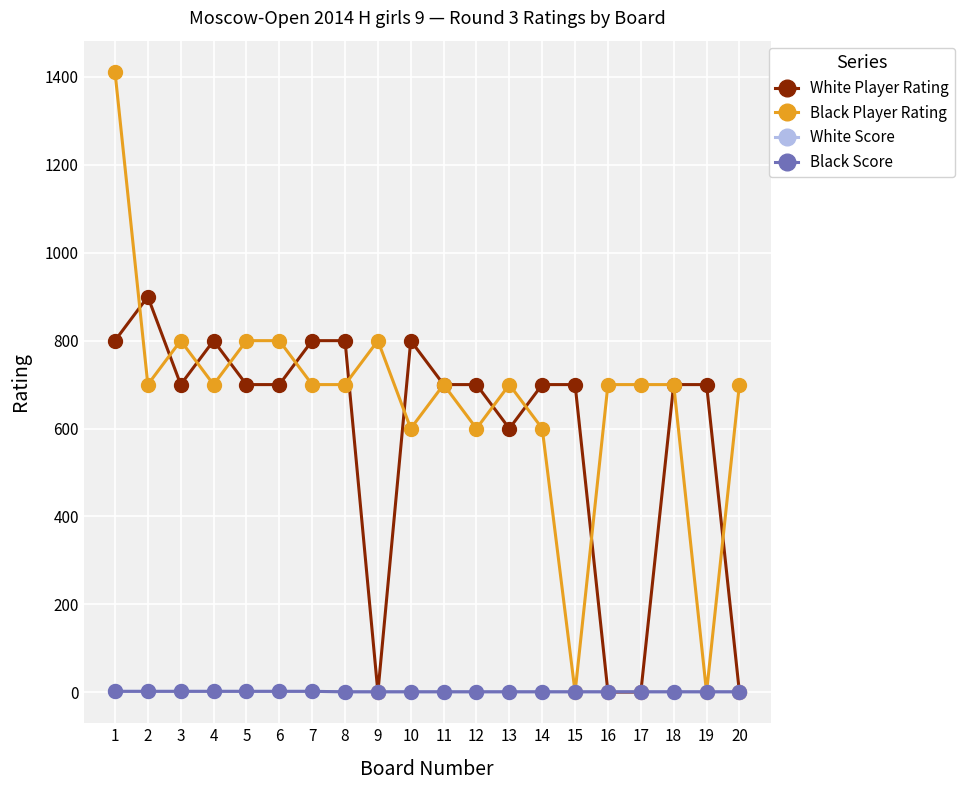

Reading left to right, transcribe all the data shown in this chart.

White Player Rating: 1=800	2=900	3=700	4=800	5=700	6=700	7=800	8=800	9=0	10=800	11=700	12=700	13=600	14=700	15=700	16=0	17=0	18=700	19=700	20=0
Black Player Rating: 1=1412	2=700	3=800	4=700	5=800	6=800	7=700	8=700	9=800	10=600	11=700	12=600	13=700	14=600	15=0	16=700	17=700	18=700	19=0	20=700
White Score: 1=2	2=2	3=2	4=2	5=2	6=2	7=2	8=1	9=1	10=1	11=1	12=1	13=1	14=1	15=1	16=1	17=1	18=1	19=1	20=1
Black Score: 1=2	2=2	3=2	4=2	5=2	6=2	7=2	8=1	9=1	10=1	11=1	12=1	13=1	14=1	15=1	16=1	17=1	18=1	19=1	20=1